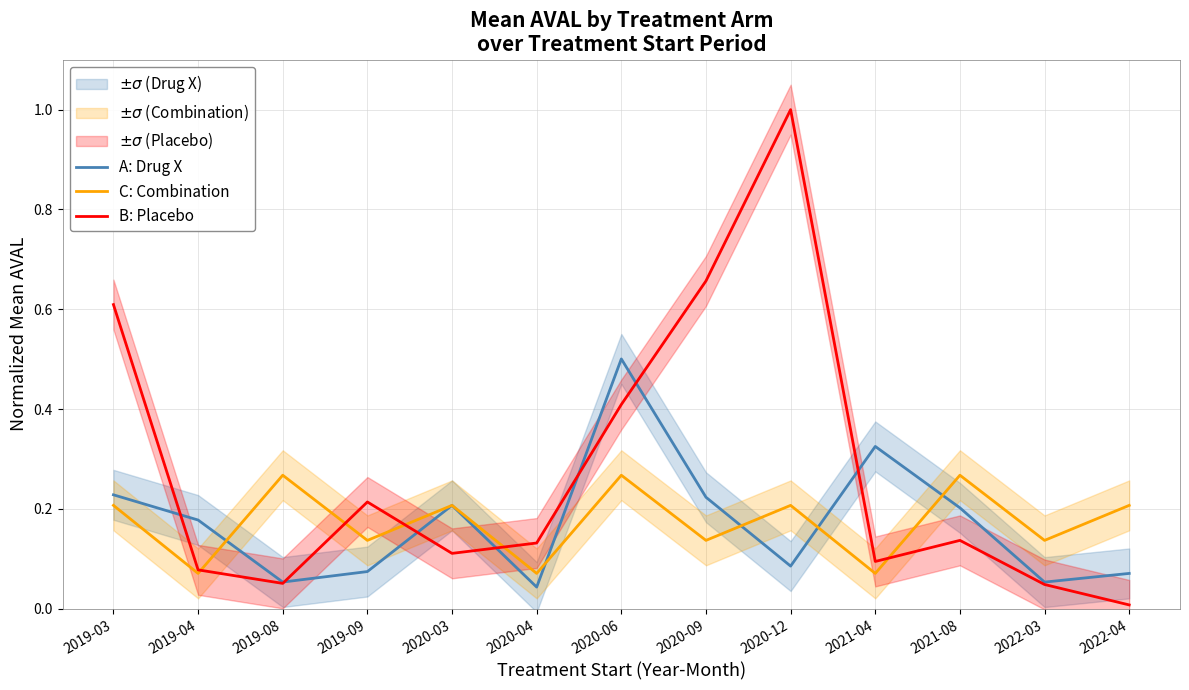

What is the label of the 12th point from the left?

2022-03